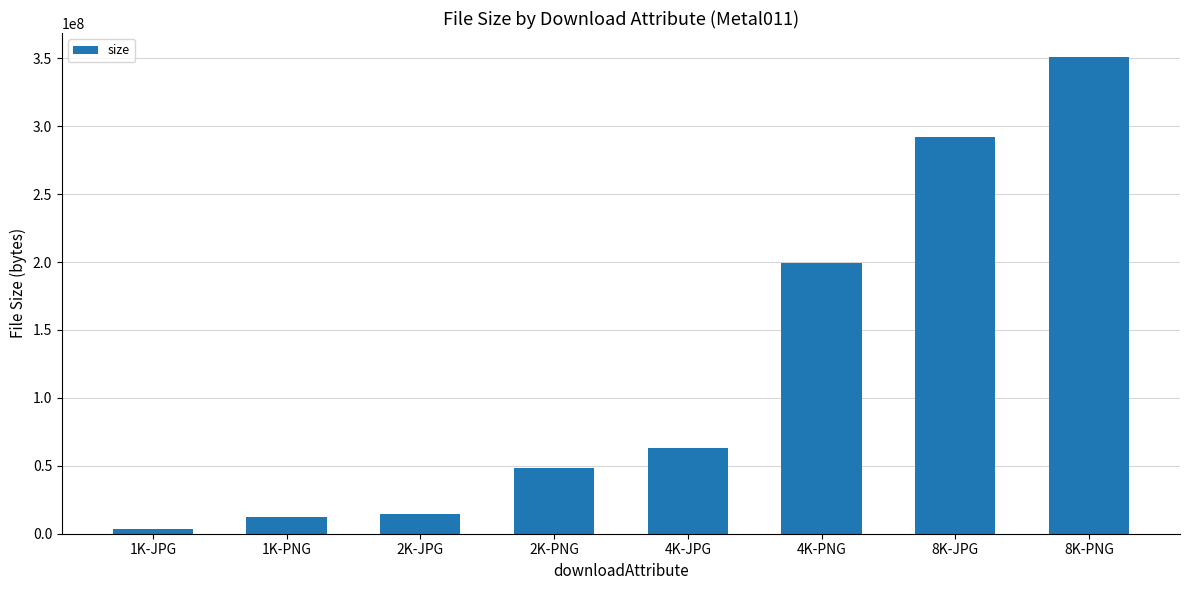

What is the average value?

123132408